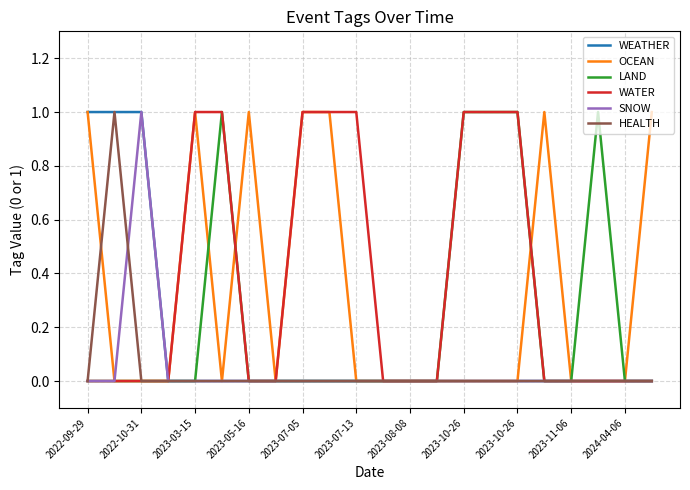

Reading right to left, transcribe all the data shown in this chart.

WEATHER: 0	0	0	0	0	0	0	0	0	0	0	0	0	0	0	0	0	0	0	1	1	1
OCEAN: 1	0	0	0	1	0	0	0	0	0	0	0	1	1	0	1	0	1	0	0	0	1
LAND: 0	0	1	0	0	1	1	1	0	0	0	0	0	0	0	0	1	0	0	0	0	0
WATER: 0	0	0	0	0	1	1	1	0	0	0	1	1	1	0	0	1	1	0	0	0	0
SNOW: 0	0	0	0	0	0	0	0	0	0	0	0	0	0	0	0	0	0	0	1	0	0
HEALTH: 0	0	0	0	0	0	0	0	0	0	0	0	0	0	0	0	0	0	0	0	1	0